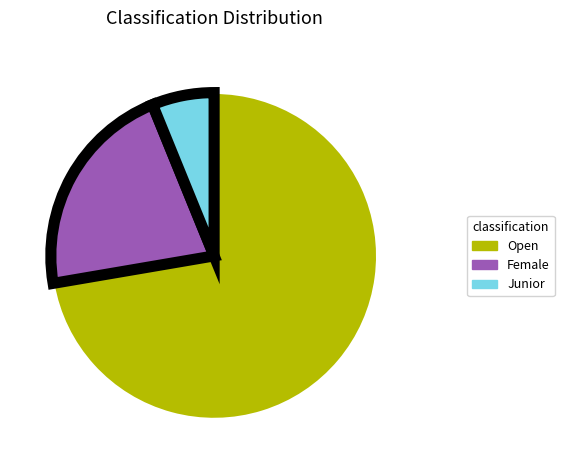

Which category has the biggest portion of the pie?

Open